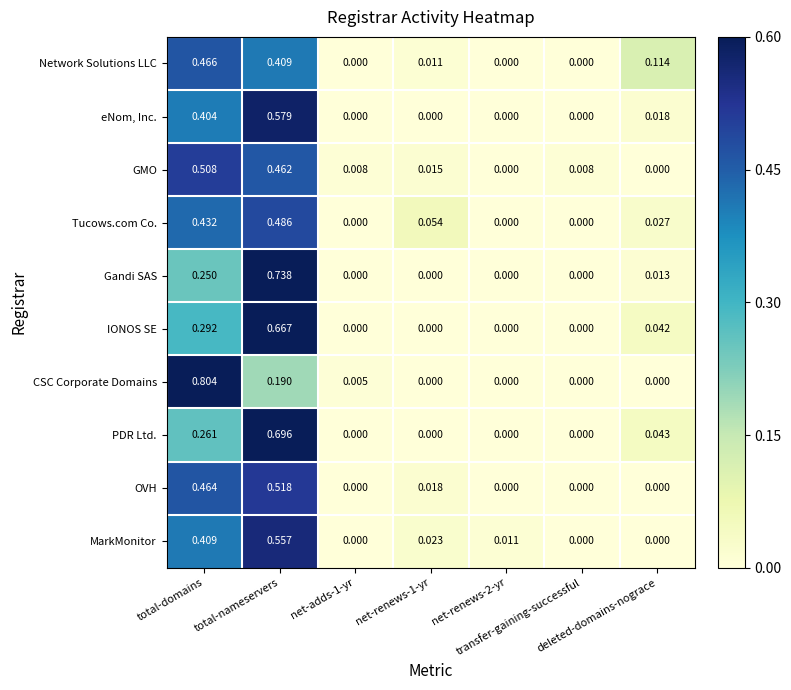

Which series has the widest spread of values?

CSC Corporate Domains